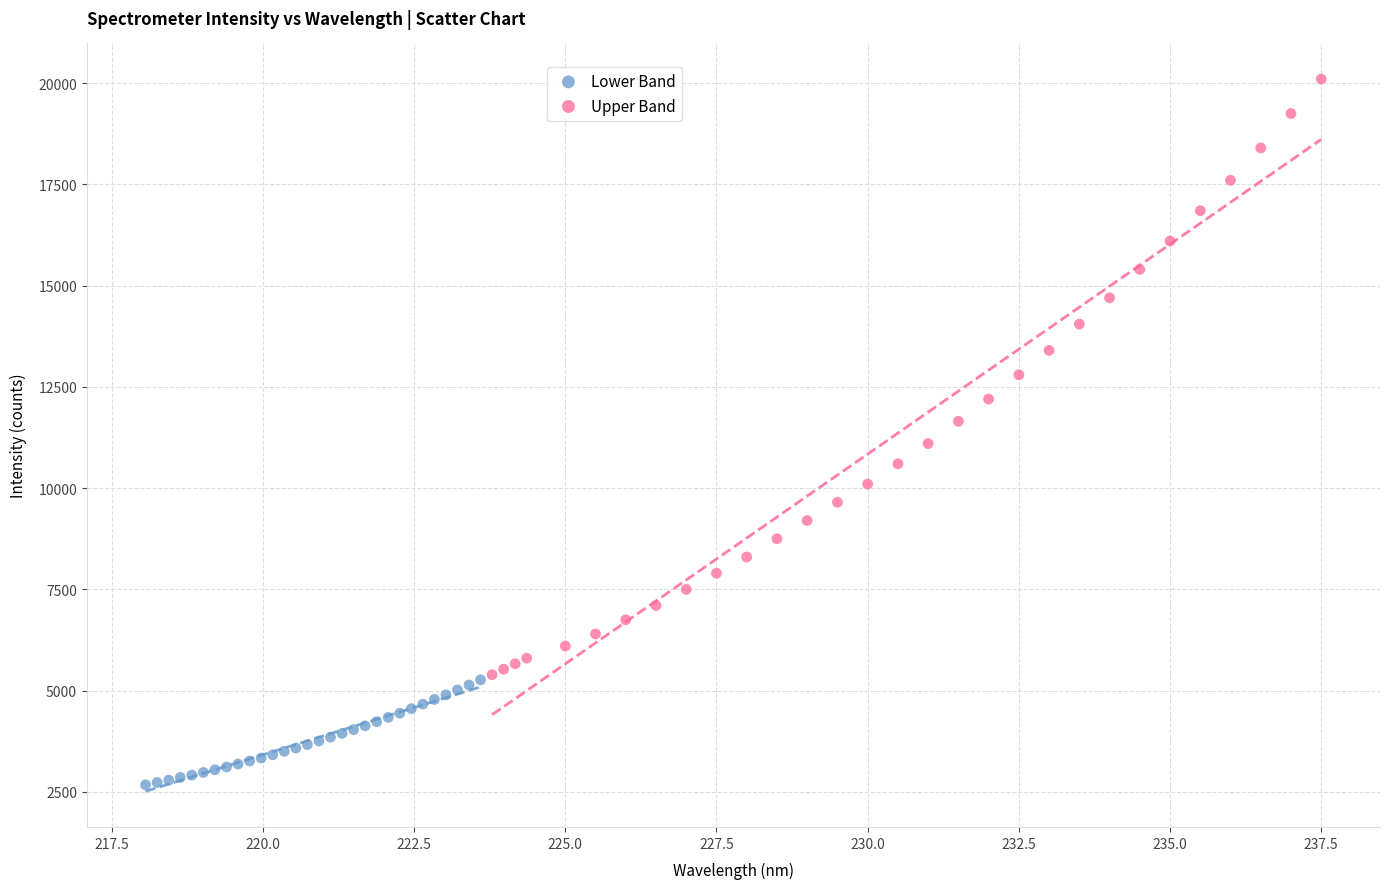

Which series contains the highest Y value?

Upper Band